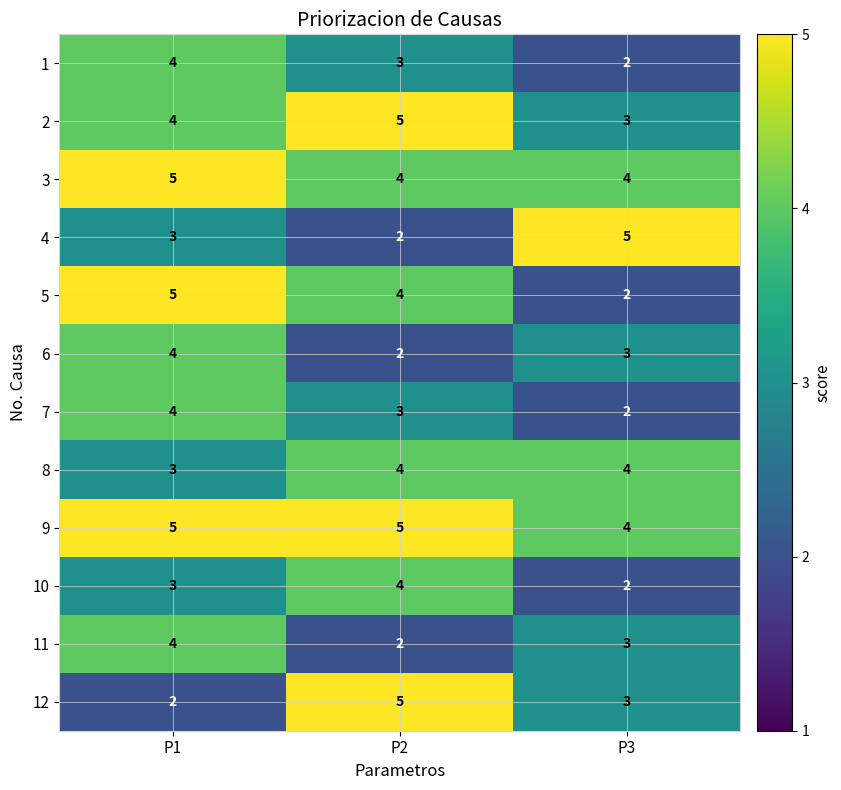

At which label is 4 closest to 3?

P1